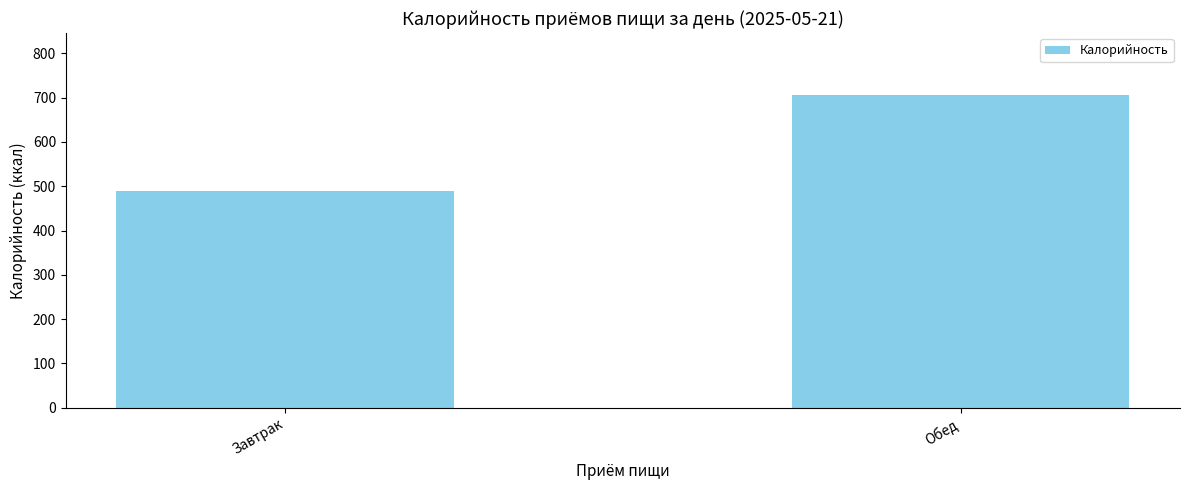

How many bars are there in total?

2